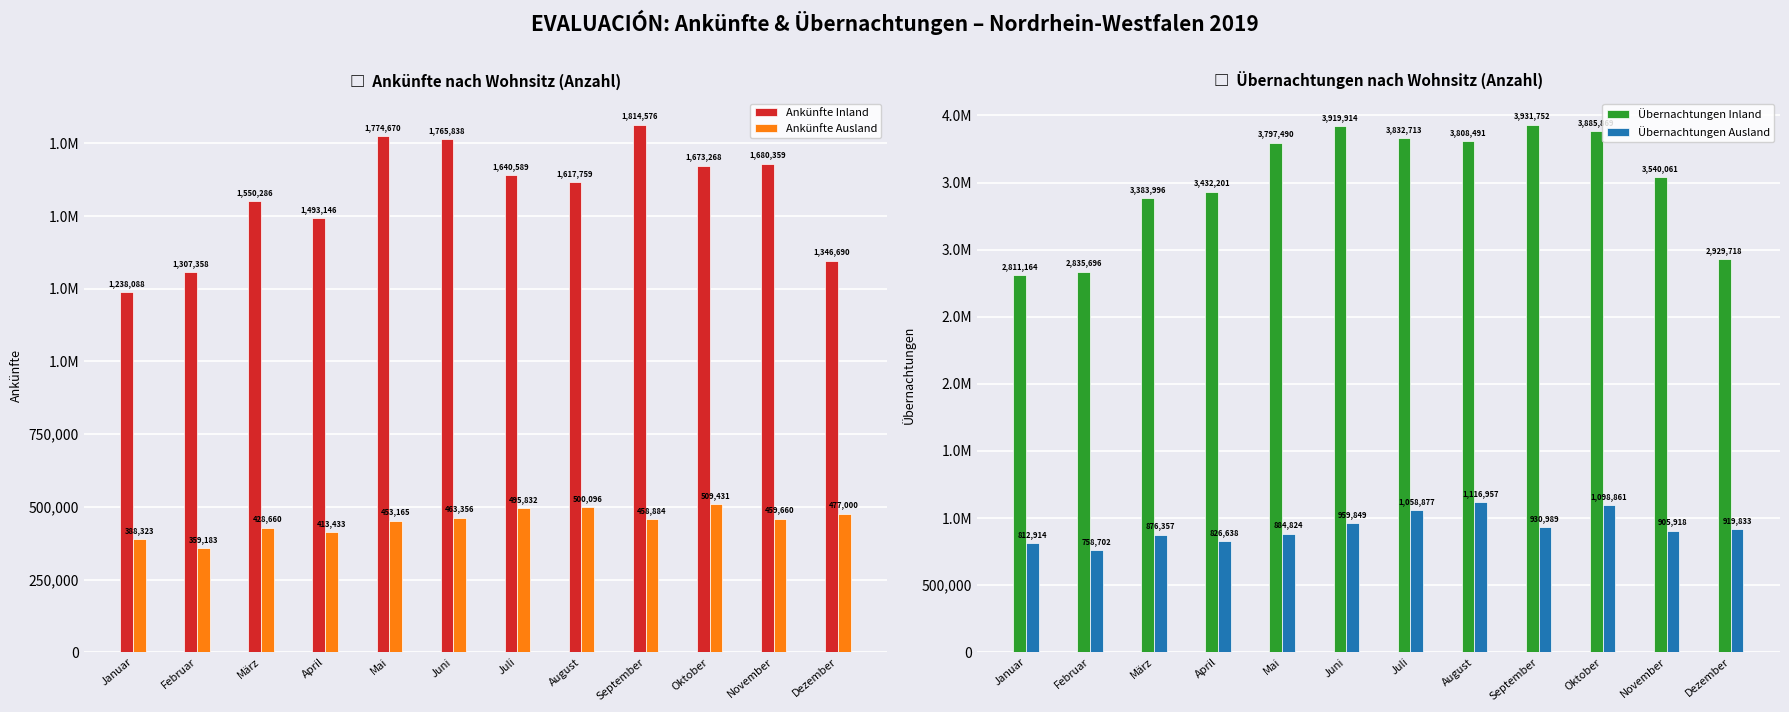

What is the spread (max minus min) of values at April?

3018768